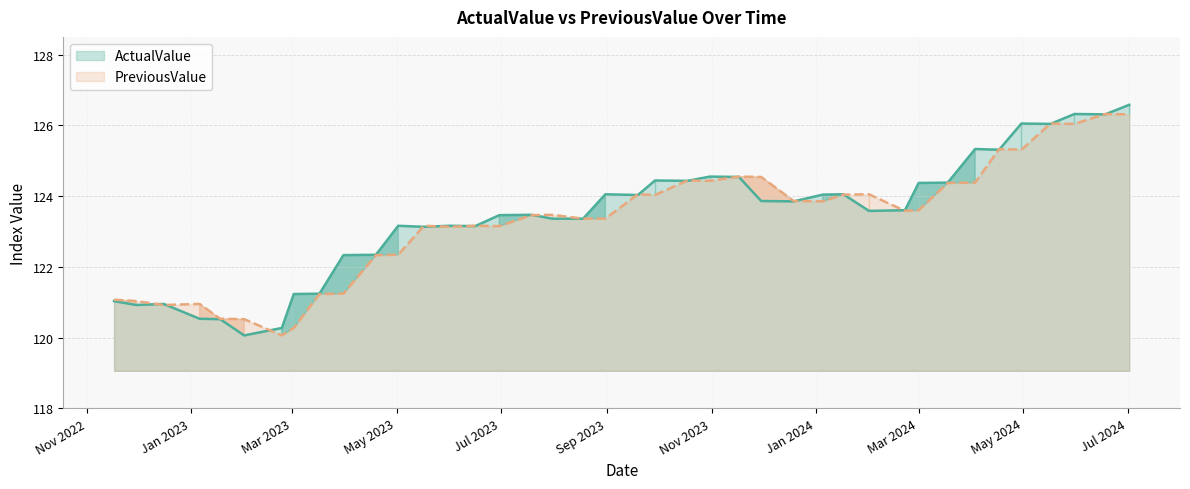

Which series changed the most between 2023.04.19 and 2023.03.17?

ActualValue